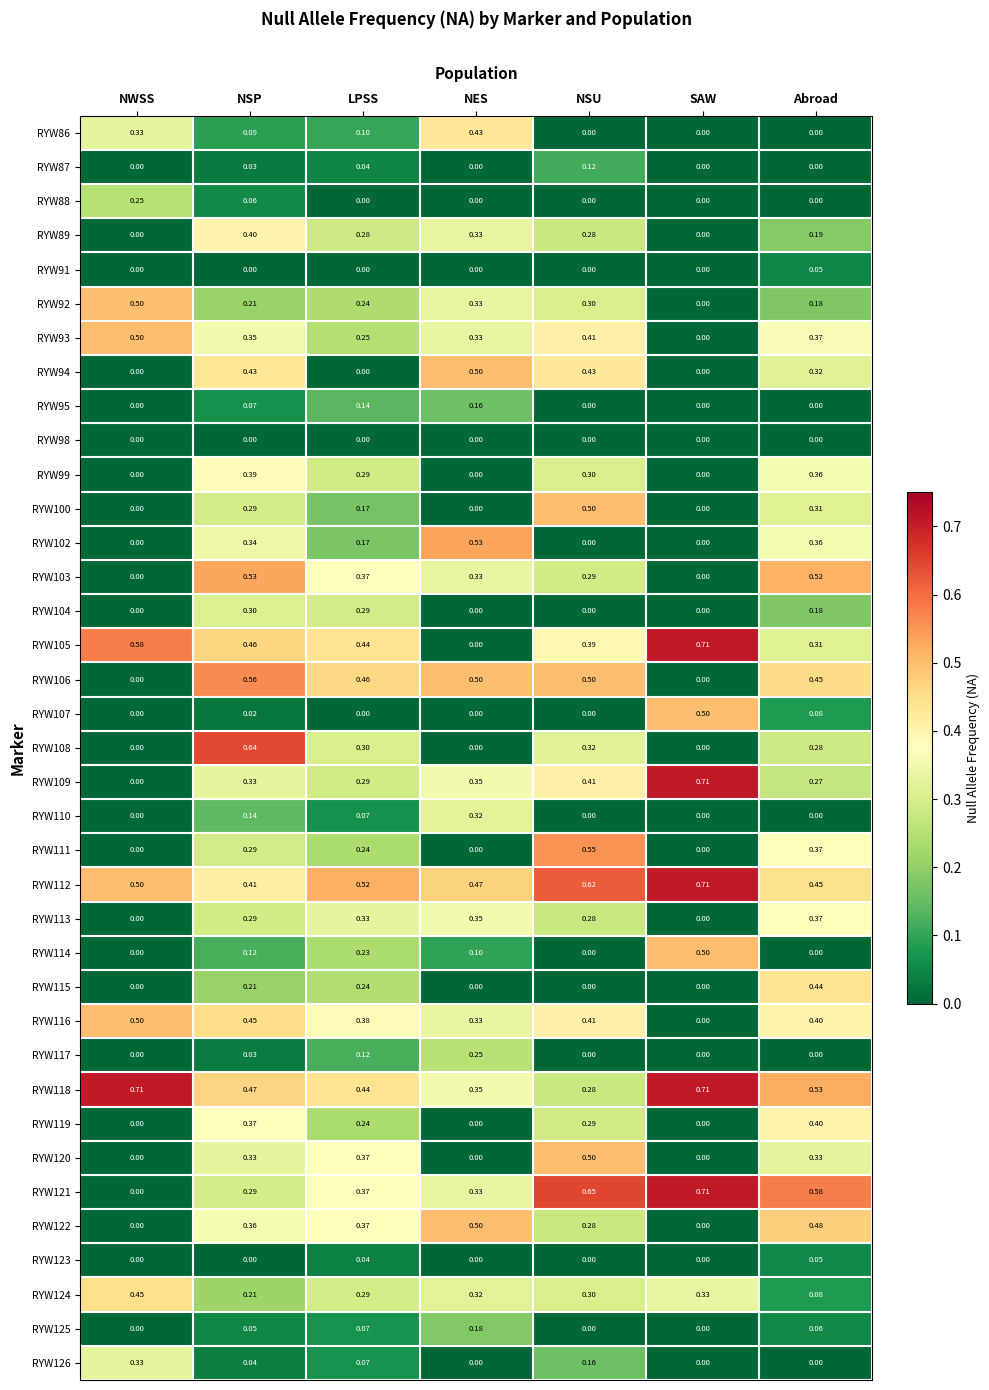

At which category is the sum across all series the highest?

NSP